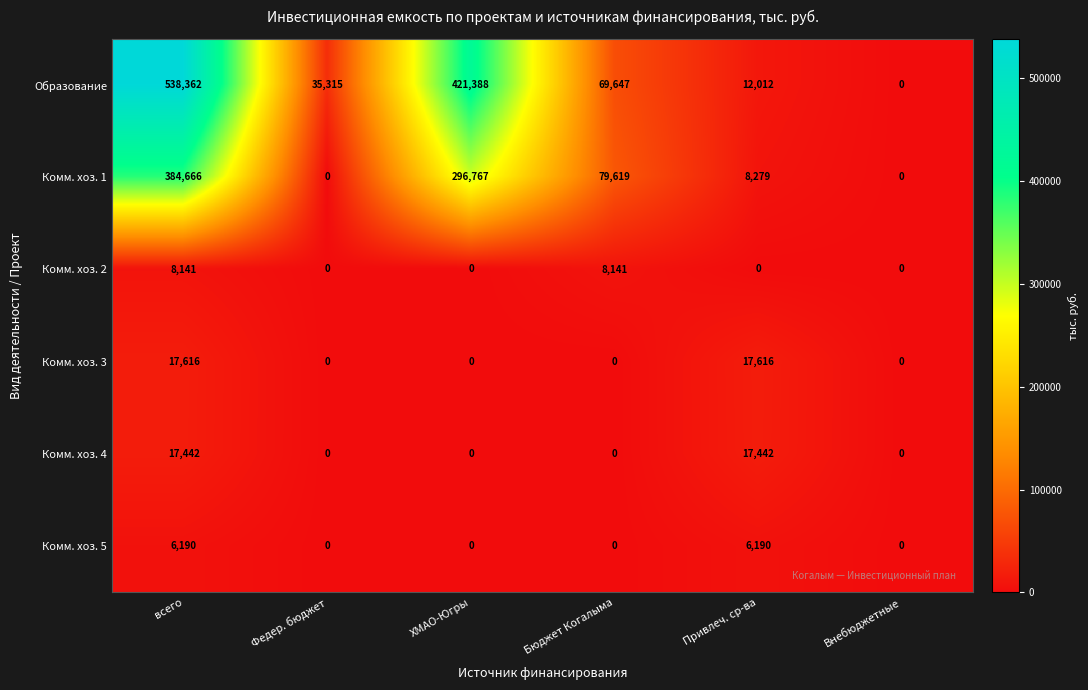

Which series has the widest spread of values?

Образование